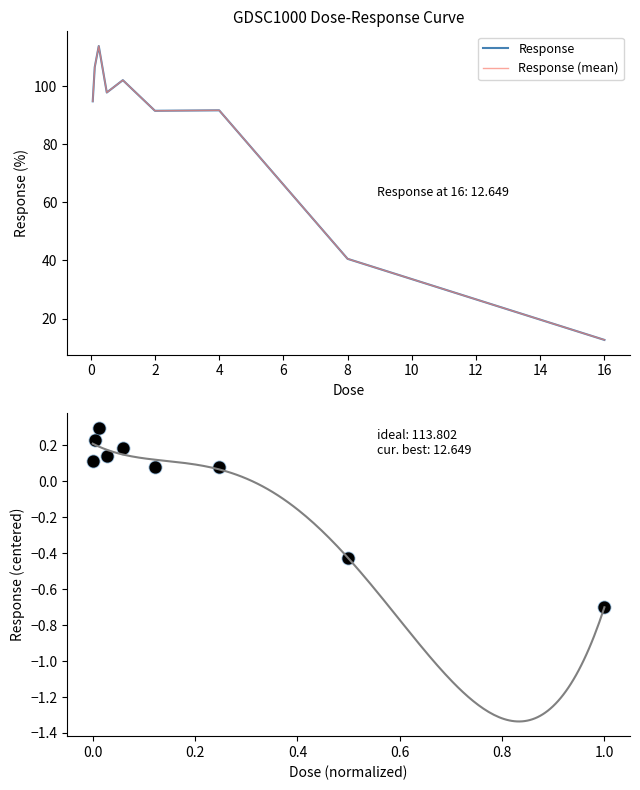

Which series reaches the maximum Y coordinate?

Response